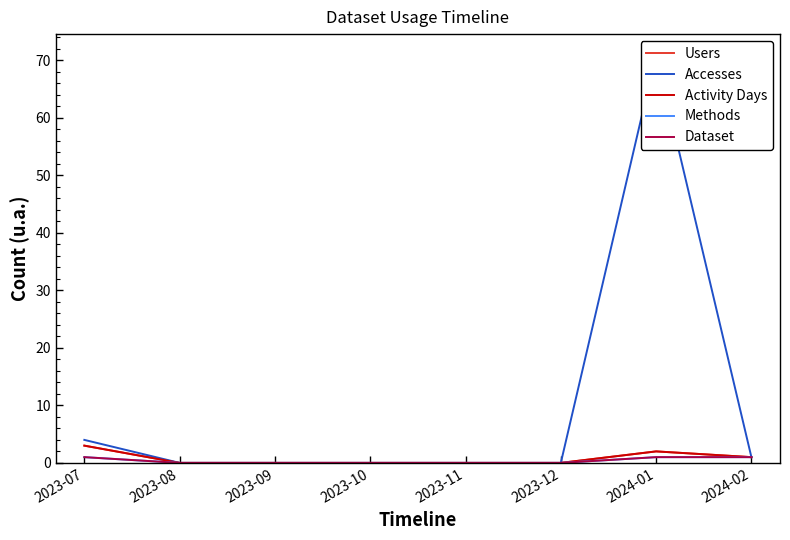

Count the number of categories in the chart.

8